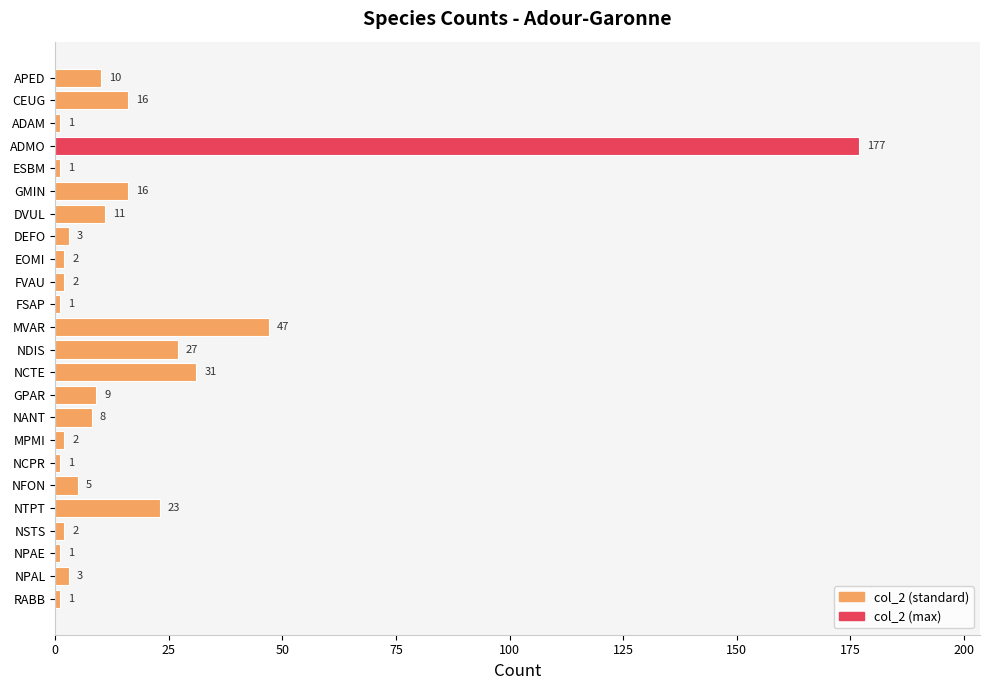

The chart shows a value of 1 at NCPR. True or false?

True